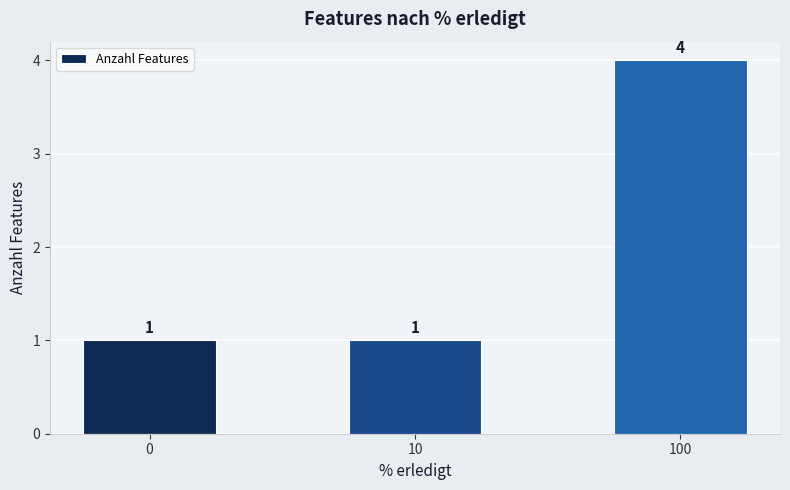

True or false: the data shows 1 at 10.

True